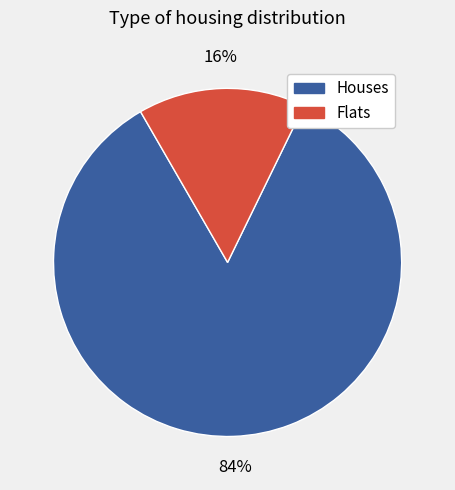

True or false: Houses accounts for 84% of the total.

True